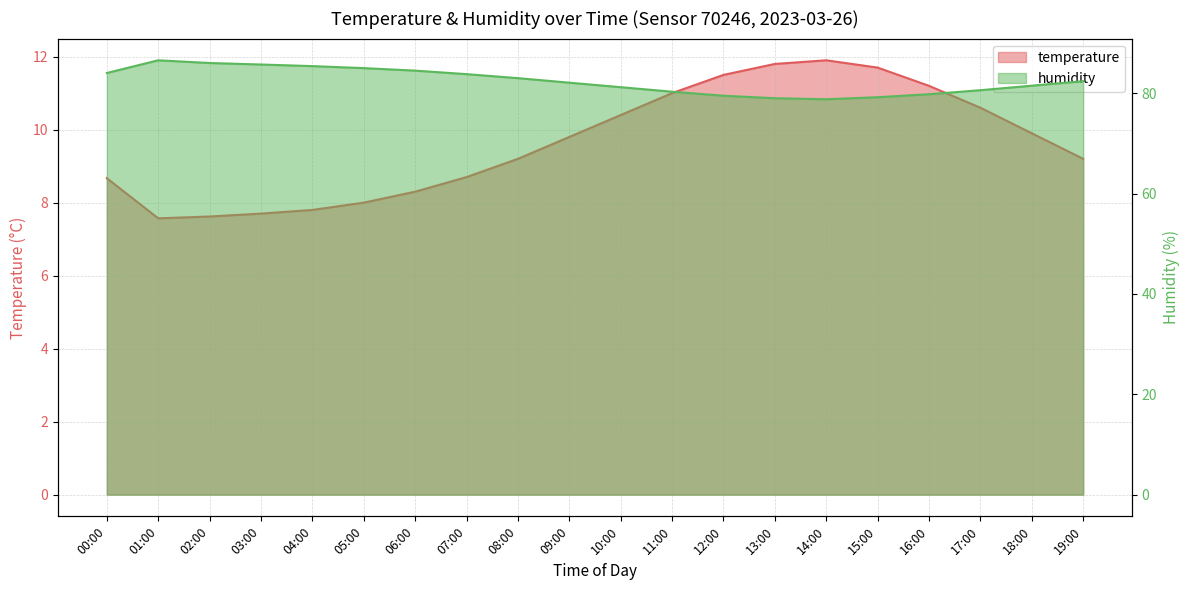

What is the total value across all series at 06:00?

92.8